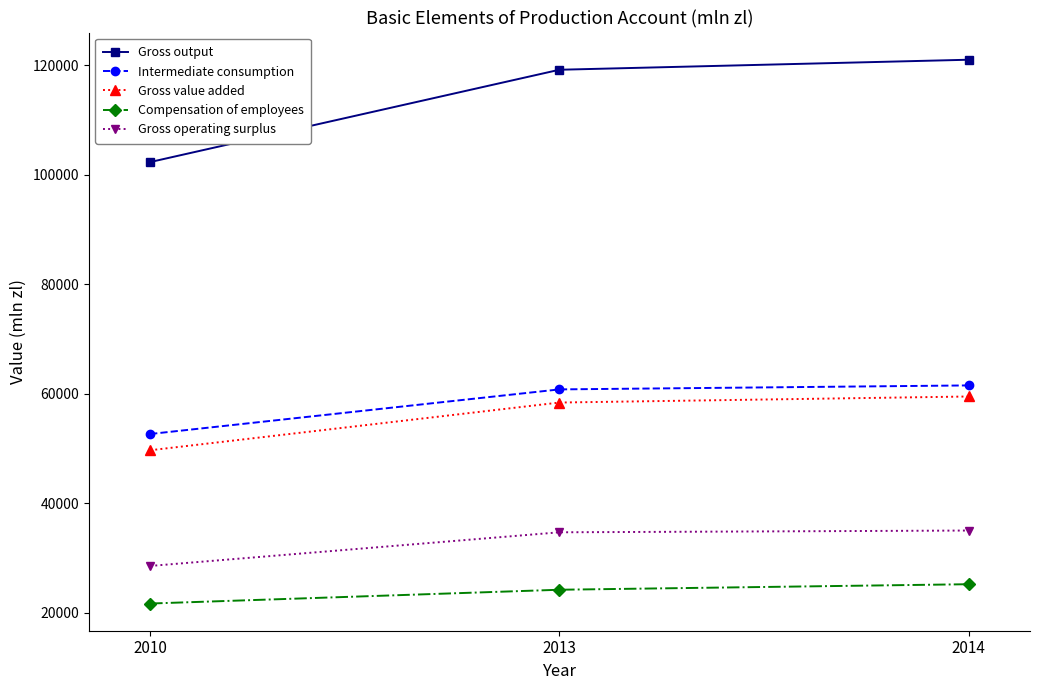

What is the total value across all series at 2010?

254776